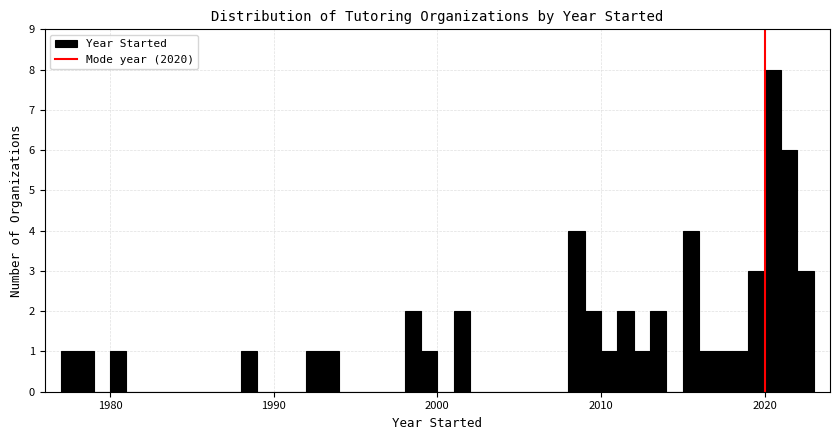

Around what value on the x-axis is the tallest bar? Give the approximate position of its centre, as read against the axis.

2021